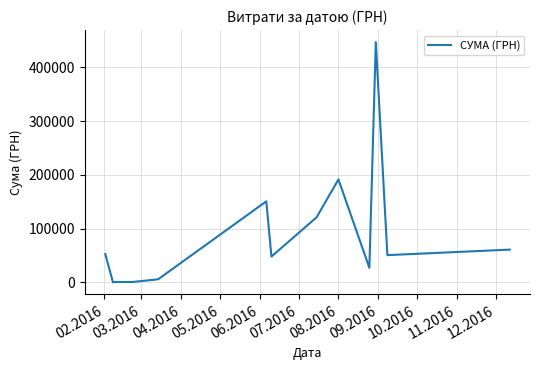

What is the average value?

89047.9